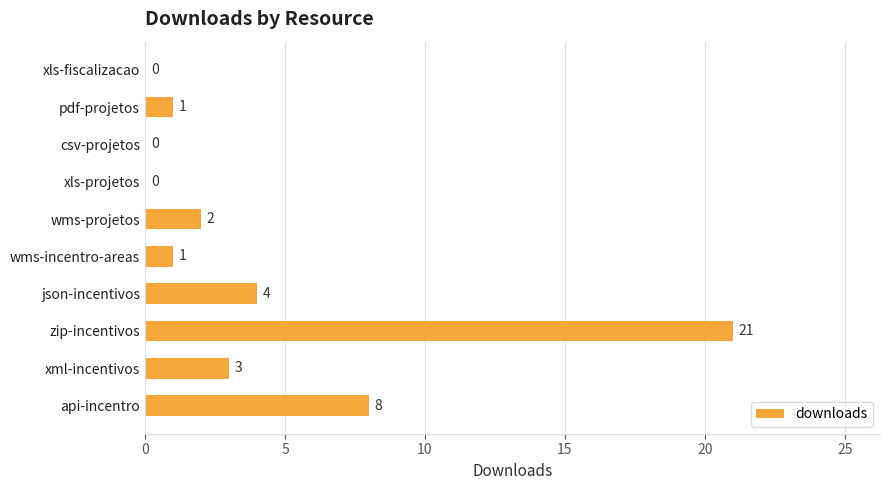

Between xml-incentivos and zip-incentivos, which is larger?

zip-incentivos